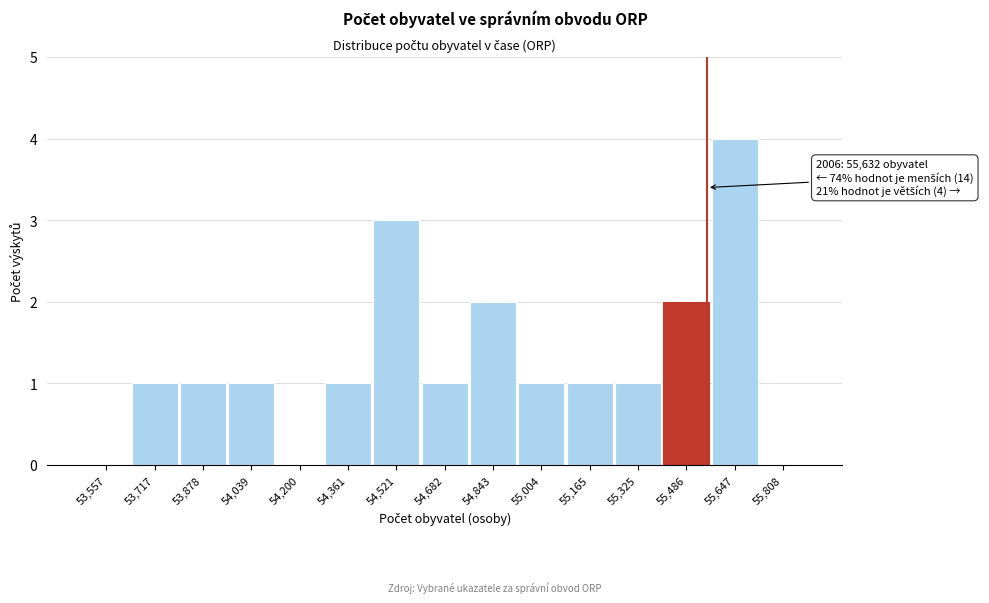

Reading left to right, extract all data points from this chart.

53,557=0	53,717=1	53,878=1	54,039=1	54,200=0	54,361=1	54,521=3	54,682=1	54,843=2	55,004=1	55,165=1	55,325=1	55,486=2	55,647=4	55,808=0